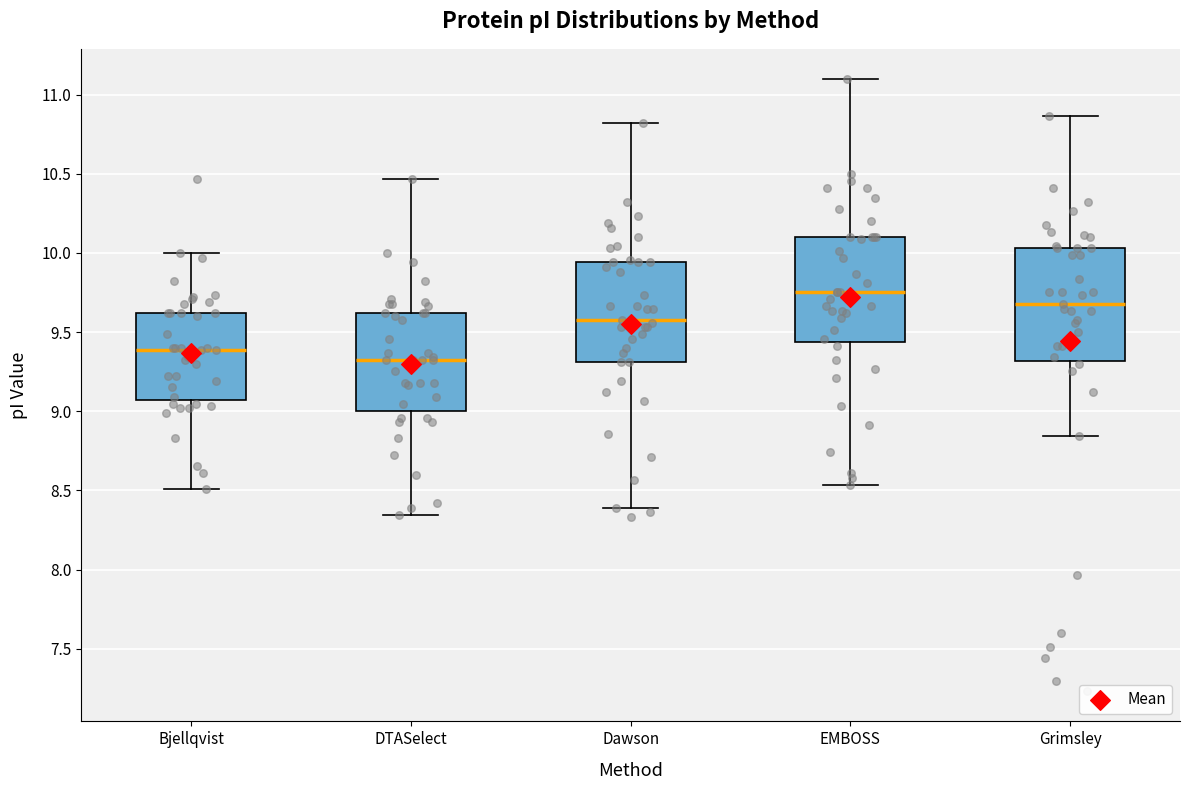

Reading left to right, read every box against the y-axis: the position of its median line, the range the box covers, and the ends of its whiskers. The values are not printed on the chart, so give them approximately, as read against the axis.

Bjellqvist: median 9.40, box 9.05 to 9.60, whiskers 8.50 to 10.00
DTASelect: median 9.35, box 9.00 to 9.60, whiskers 8.35 to 10.45
Dawson: median 9.60, box 9.30 to 9.95, whiskers 8.40 to 10.80
EMBOSS: median 9.75, box 9.45 to 10.10, whiskers 8.55 to 11.10
Grimsley: median 9.70, box 9.30 to 10.05, whiskers 8.85 to 10.85